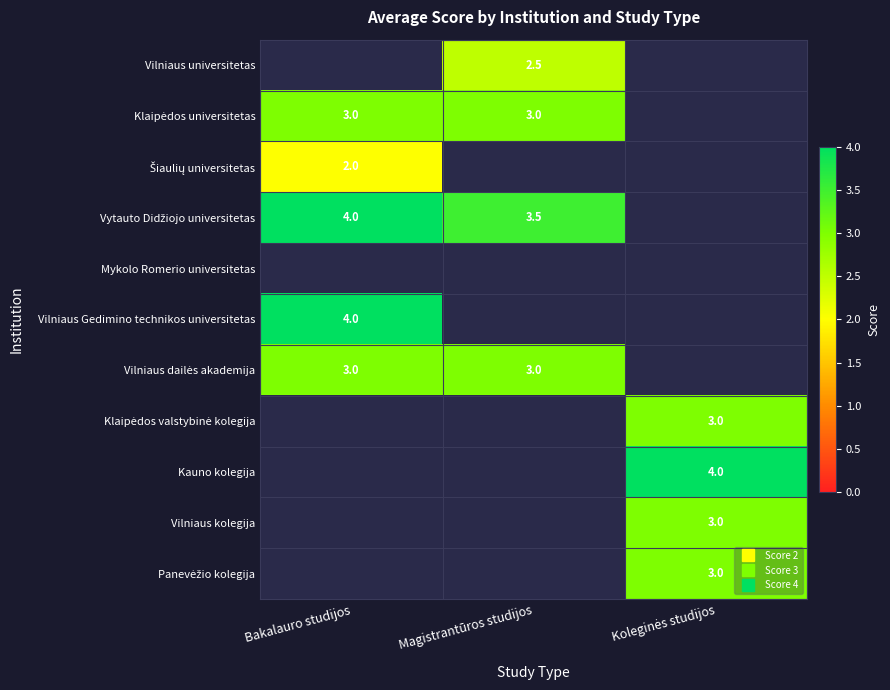

Count the number of categories in the chart.

3